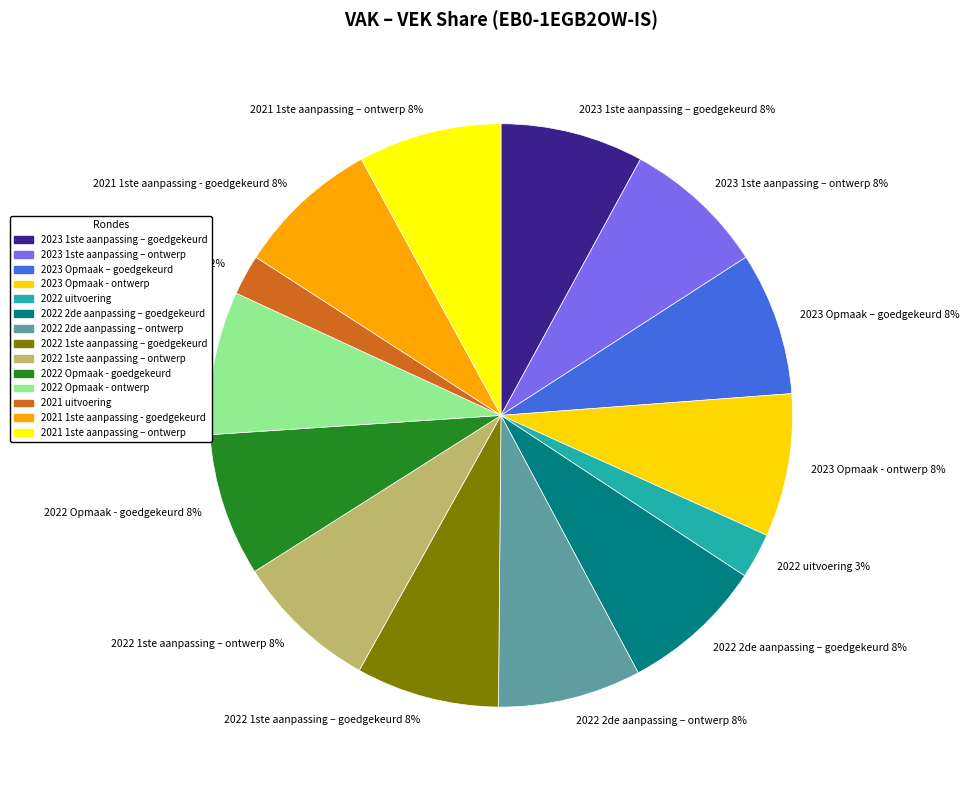

Is the sum of 2022 Opmaak - ontwerp and 2021 1ste aanpassing – ontwerp greater than half?

No